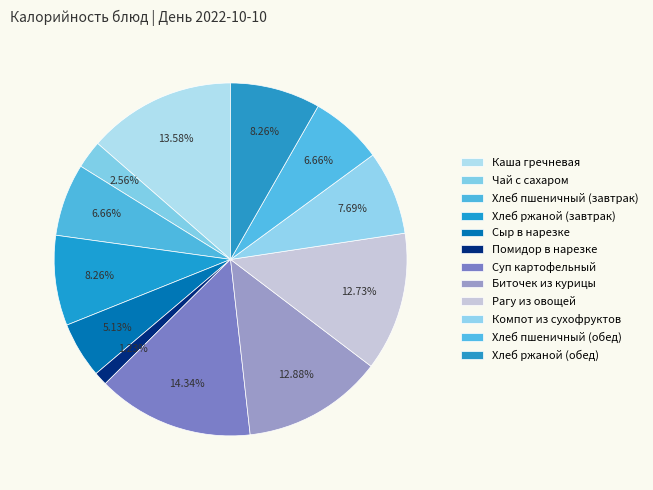

Count the number of slices in the pie.

12